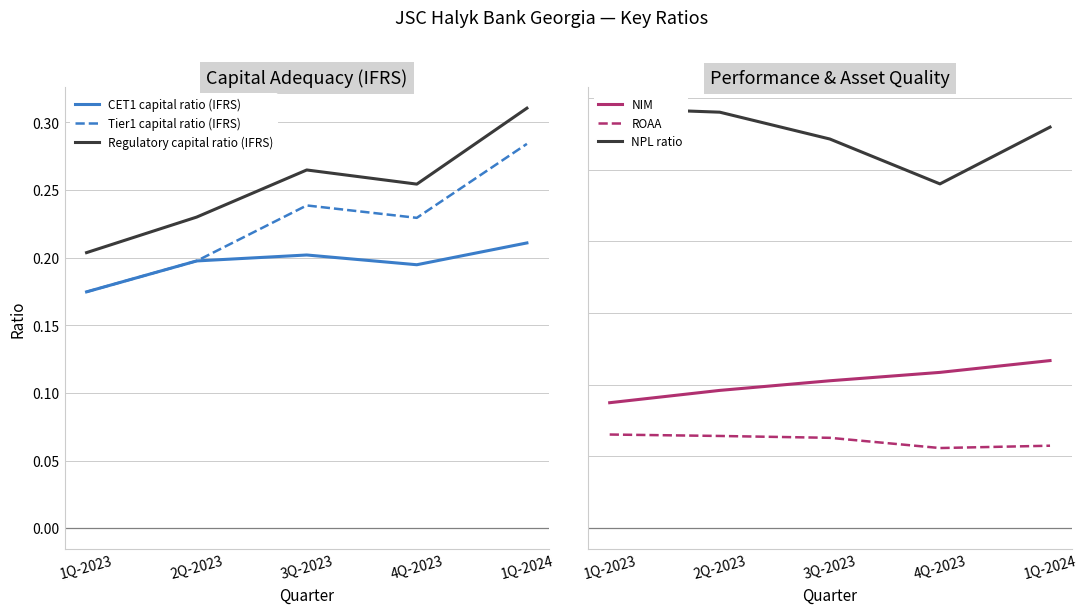

Which series has the largest total across all categories?

Regulatory capital ratio (IFRS)